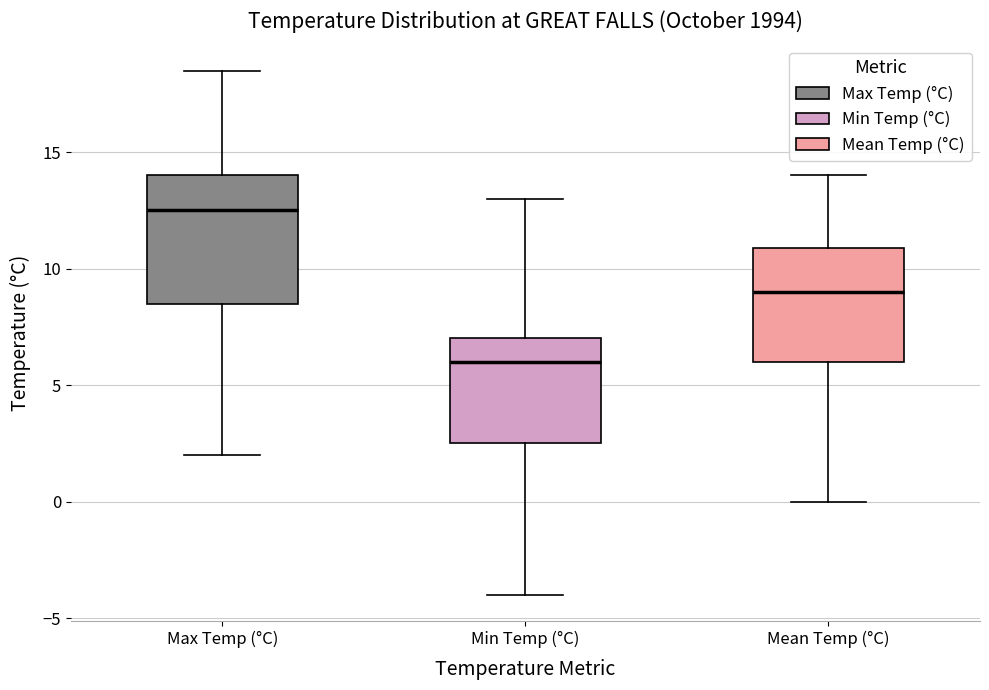

Reading left to right, read every box against the y-axis: the position of its median line, the range the box covers, and the ends of its whiskers. The values are not printed on the chart, so give them approximately, as read against the axis.

Max Temp (°C): median 12.5, box 8.5 to 14.0, whiskers 2.0 to 18.5
Min Temp (°C): median 6.0, box 2.5 to 7.0, whiskers -4.0 to 13.0
Mean Temp (°C): median 9.0, box 6.0 to 11.0, whiskers 0.0 to 14.0